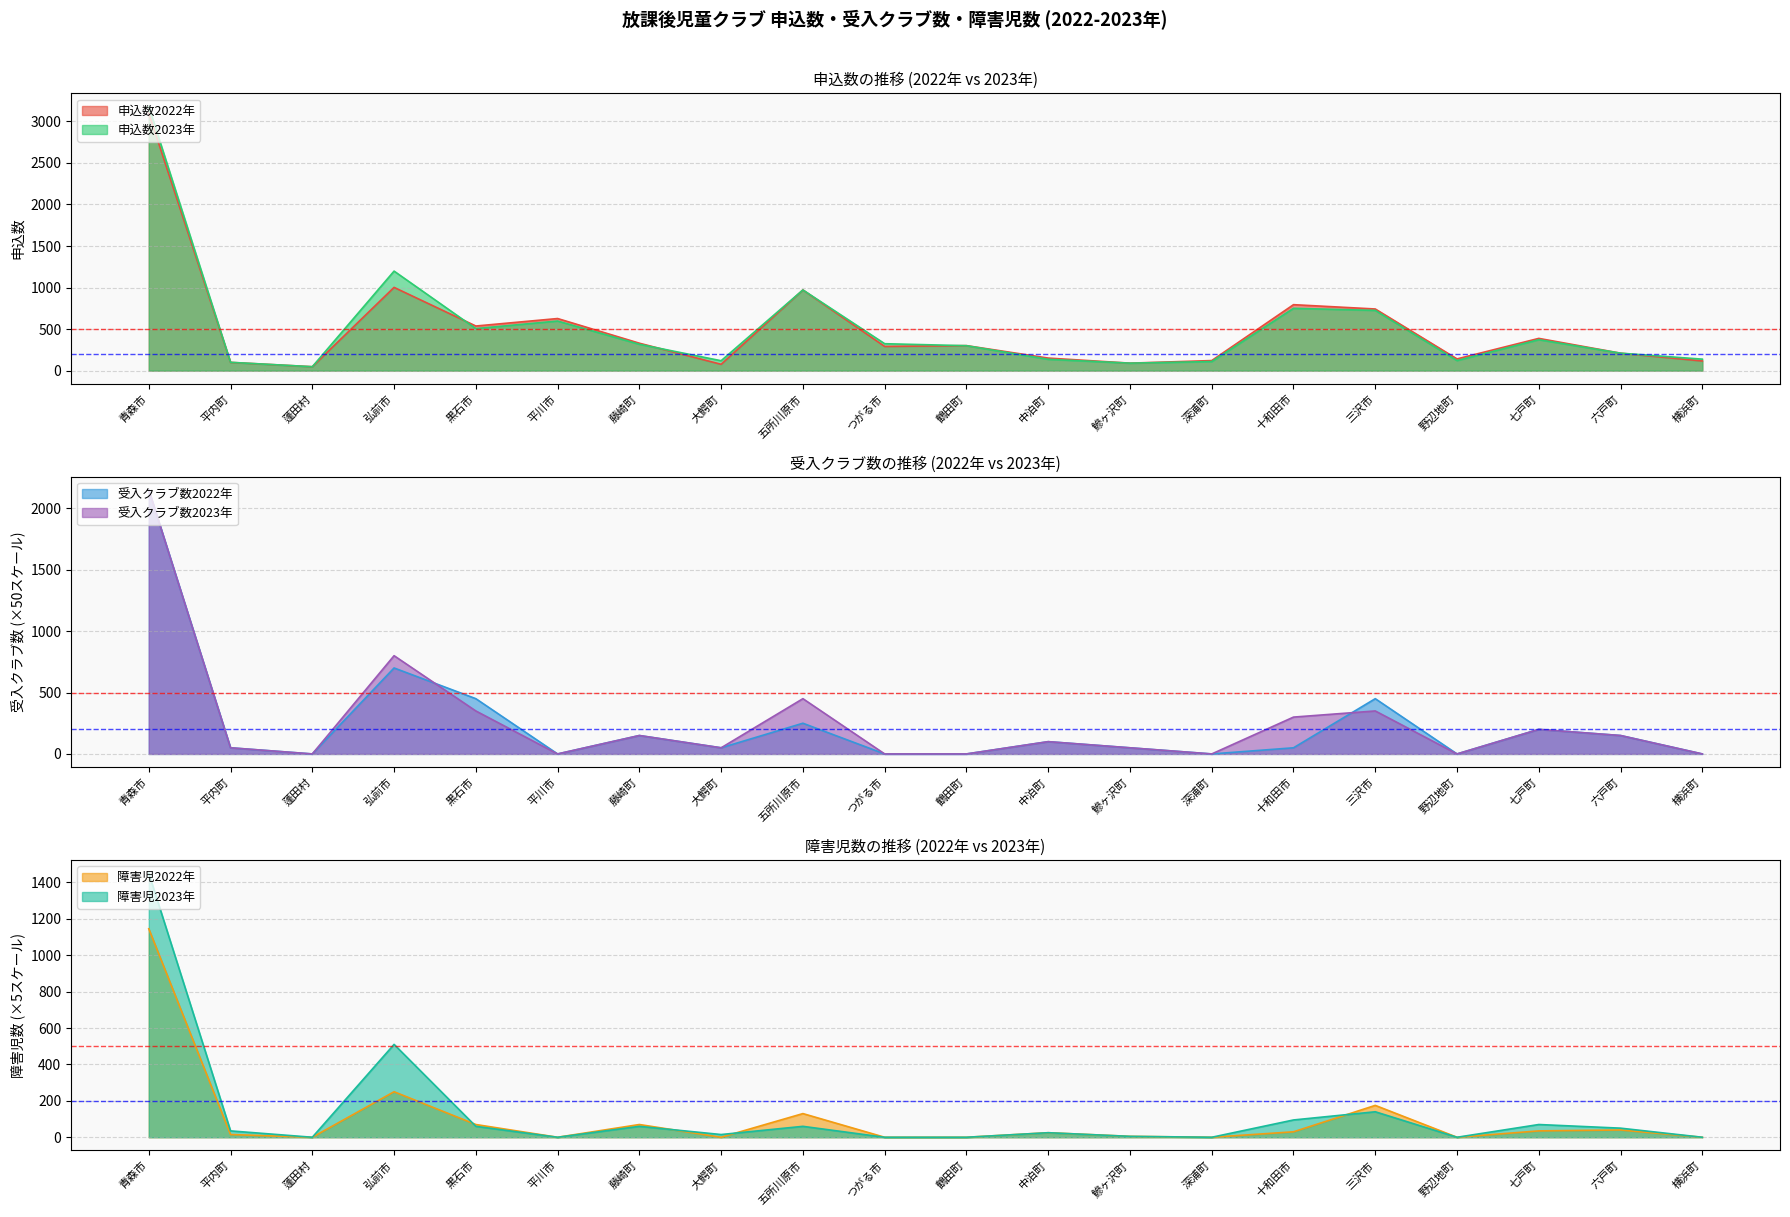

At which label does 受入クラブ数2023年 first exceed 100?

青森市